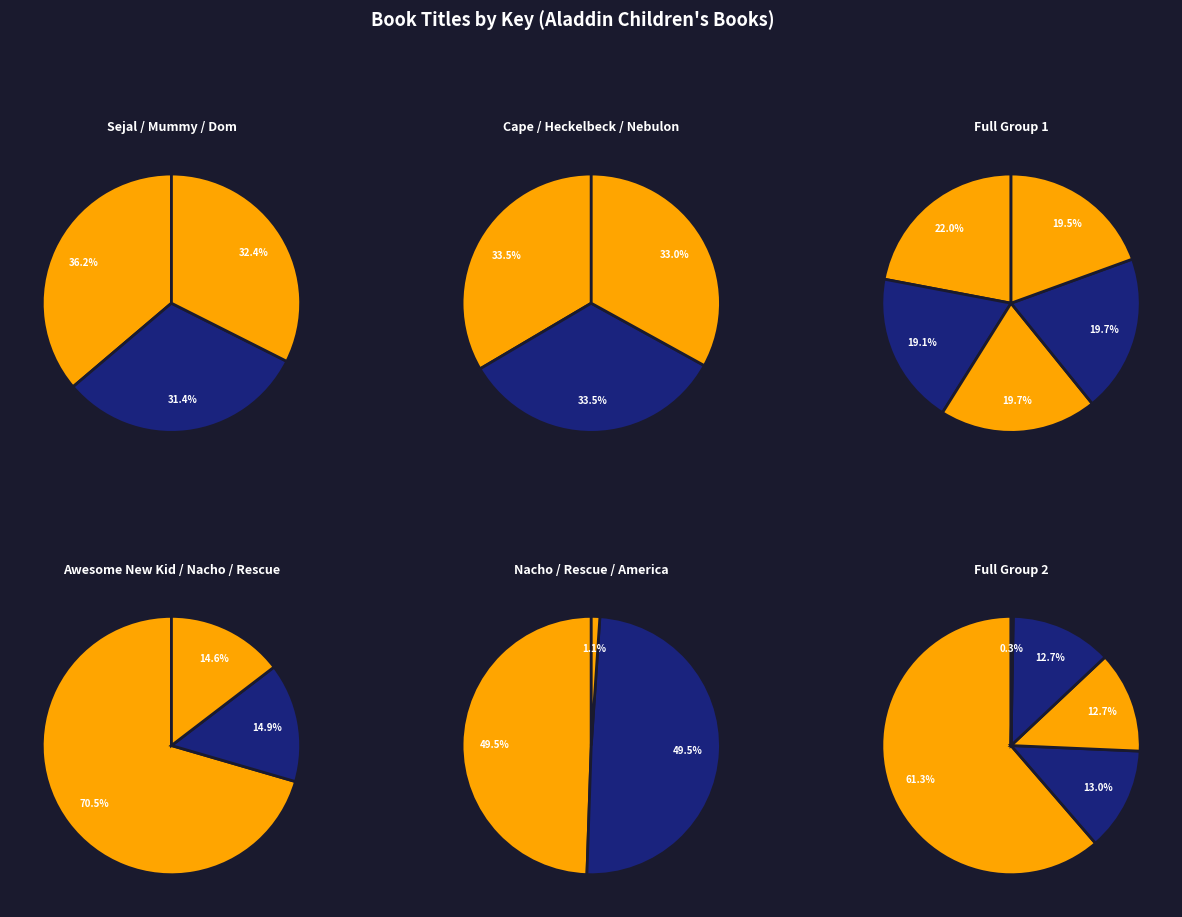

Combined, what portion of the pie is Captain Awesome vs. Nacho Cheese Man and Hello, Nebulon!?

32.3%